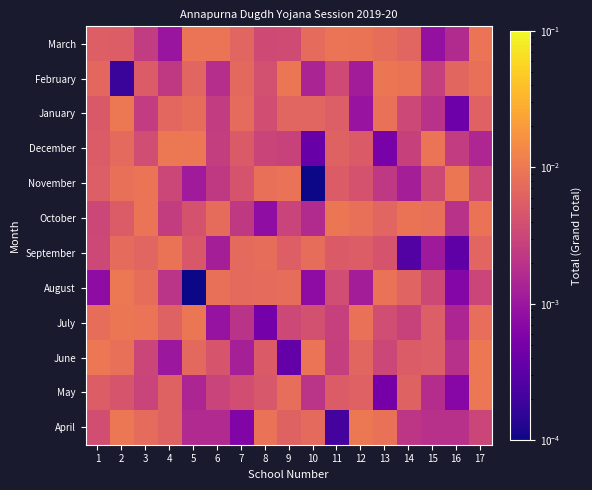

What is the total value across all series at 14?

0.1